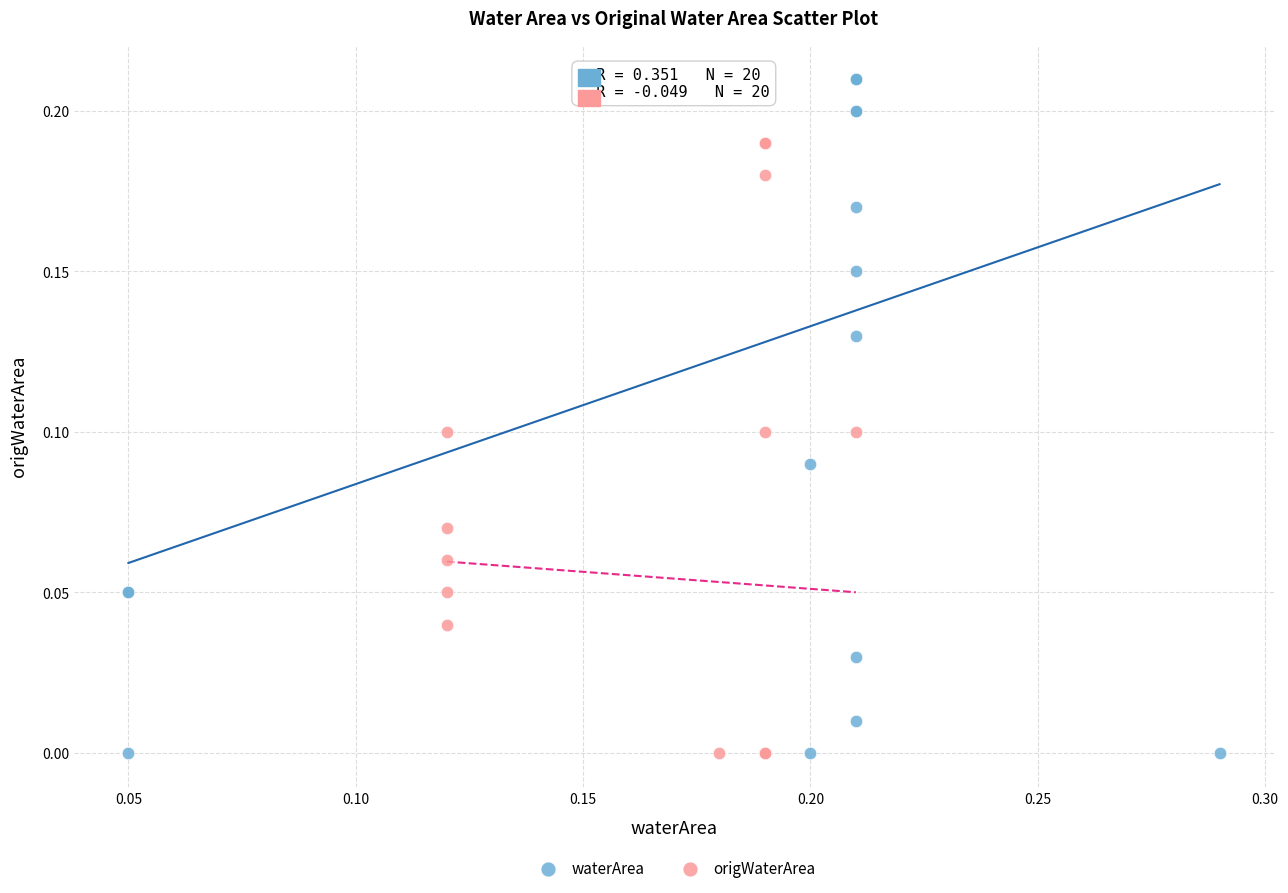

Which series contains the highest Y value?

waterArea